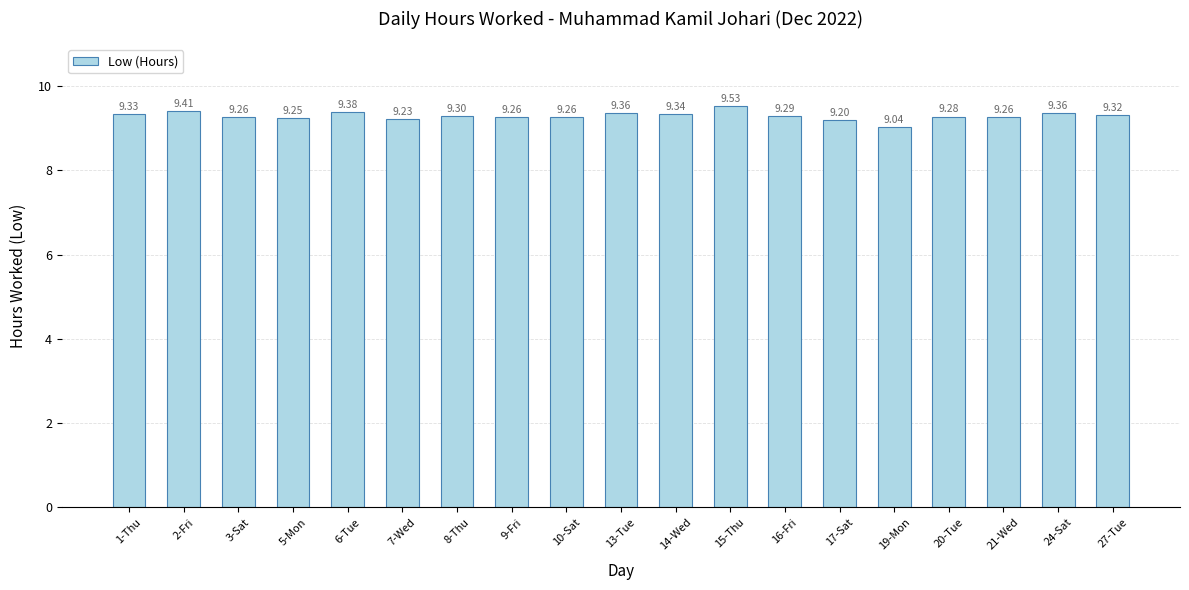

What value does the data have at 1-Thu?

9.3